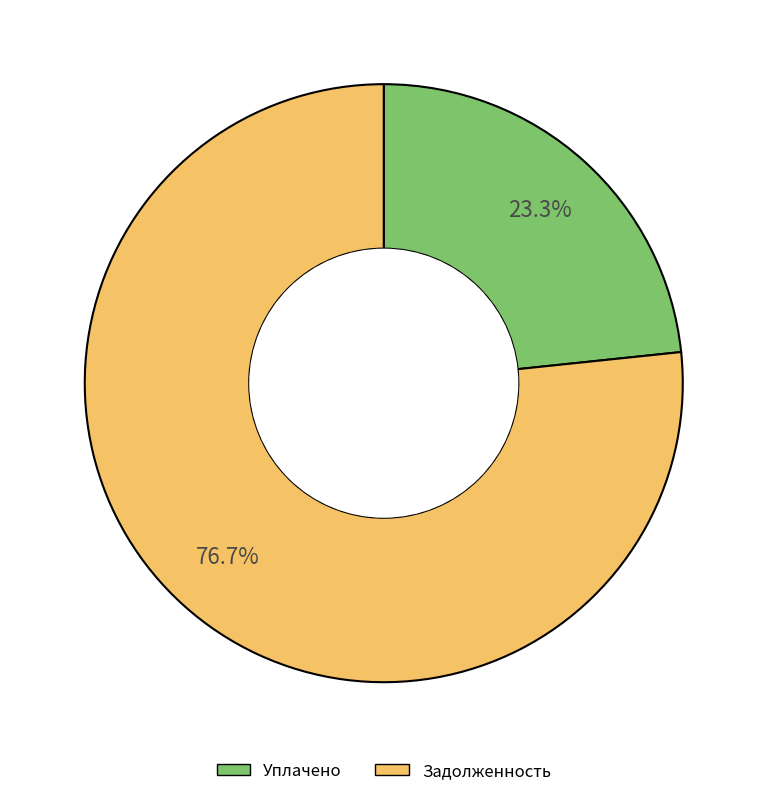

To the nearest percent, what is the difference between the largest and smallest slice percentages?

53%